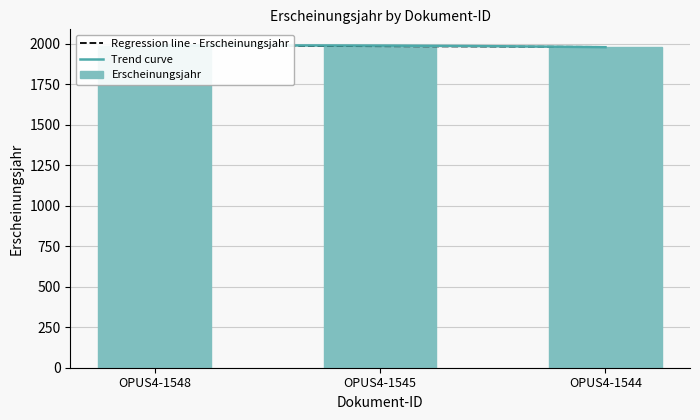

At which category does the chart reach its peak across all series?

OPUS4-1545